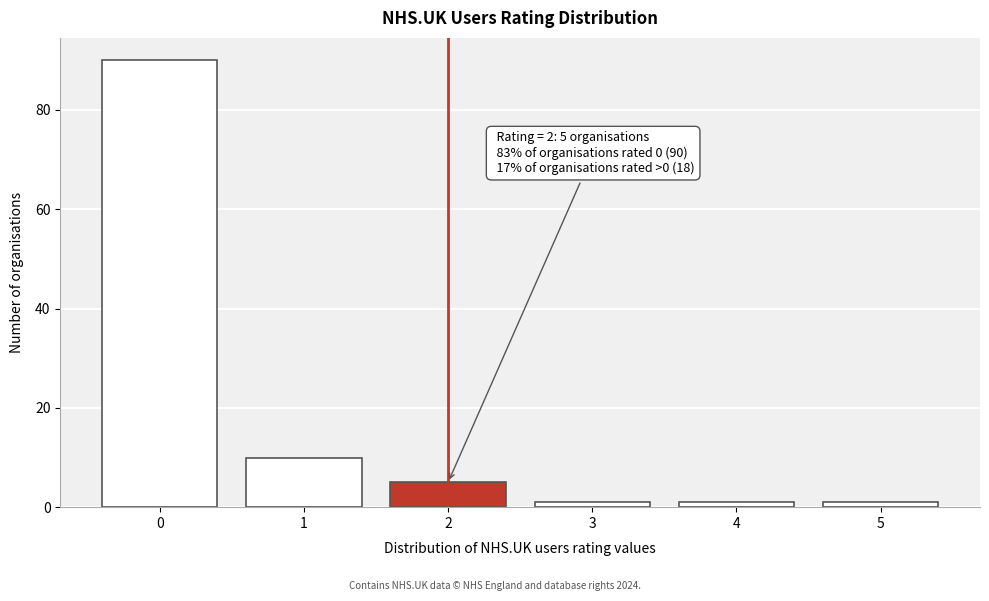

Reading left to right, what are all the values shown in this chart?

0=90	1=10	2=5	3=1	4=1	5=1